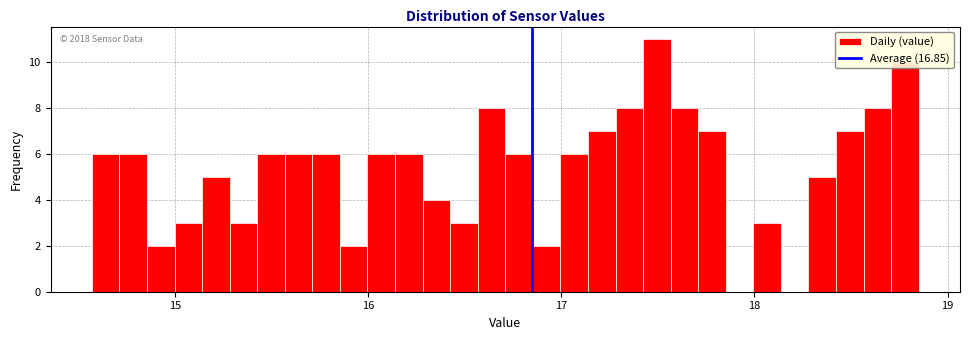

Around what value on the x-axis is the tallest bar? Give the approximate position of its centre, as read against the axis.

17.5